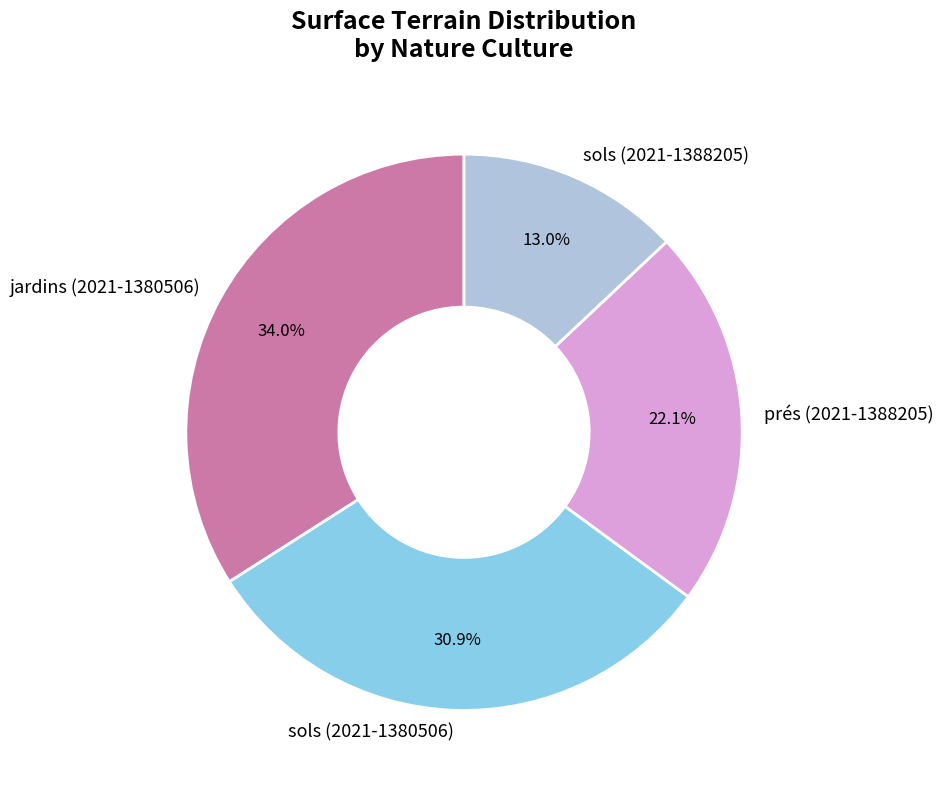

What is the largest slice in the pie chart?

jardins (2021-1380506)